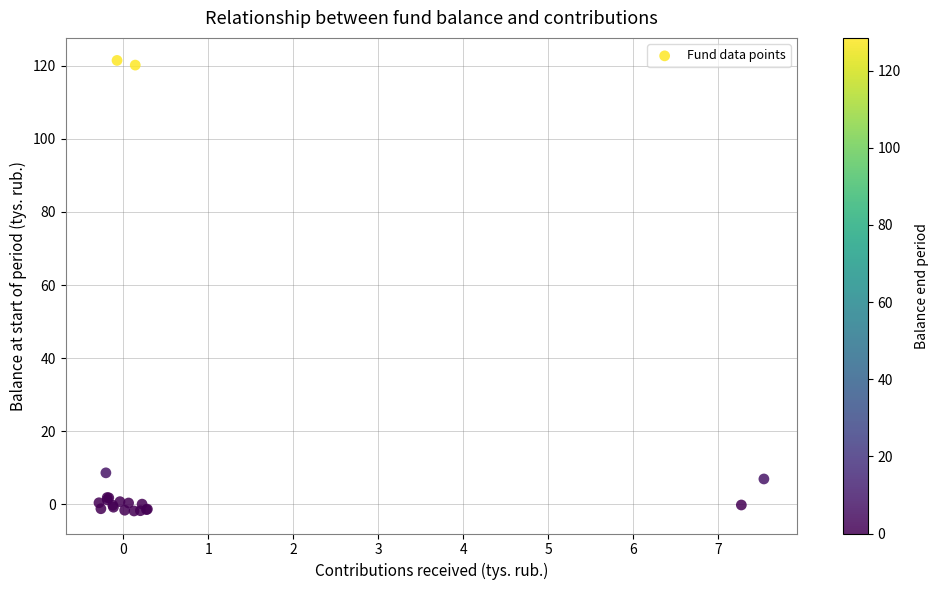

What Y value in the scatter plot is closest to 59?

8.6